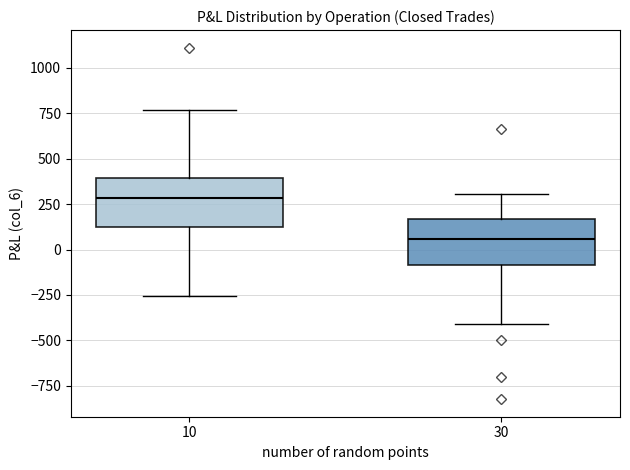

Reading left to right, transcribe this box plot: for each box, give where its median line is, the range the box spans, and where its two whiskers end, as read against the y-axis. The values are not printed on the chart, so give them approximately, as read against the axis.

10: median 300, box 100 to 400, whiskers -250 to 750
30: median 50, box -100 to 150, whiskers -400 to 300